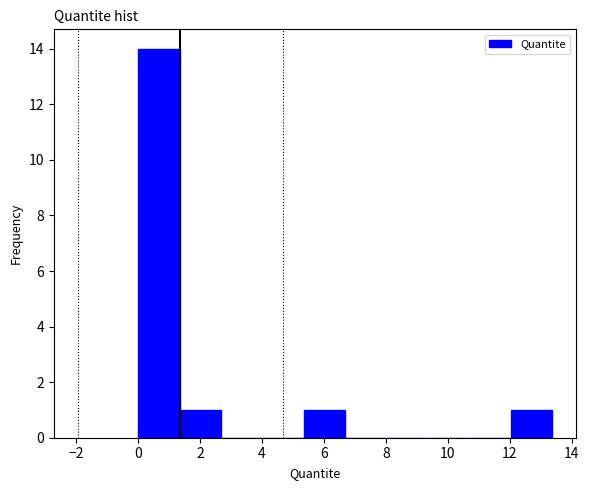

What is the height of the bar covering 0.0 to 1.4 on the x-axis? Neither the bar edges nor the heights are printed on the chart, so give them approximately, as read against the axes.

14